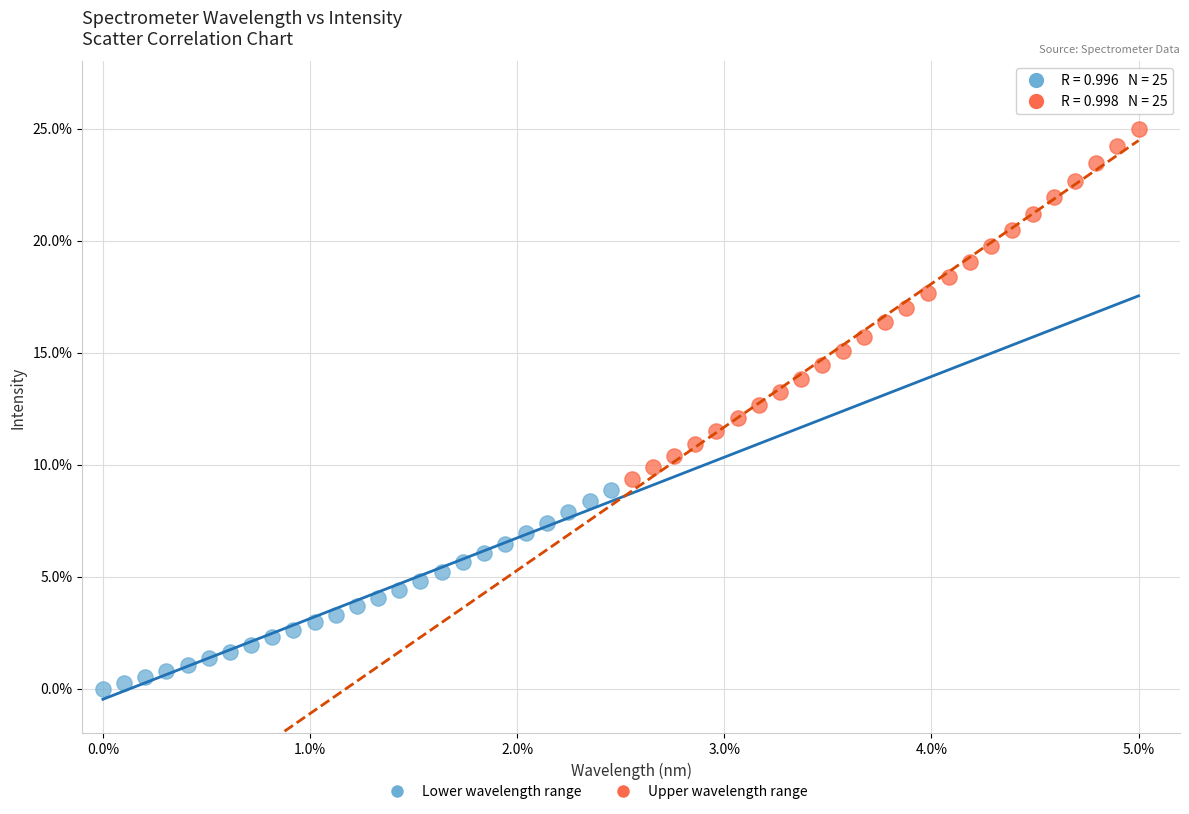

Which series reaches the maximum Y coordinate?

Upper wavelength range